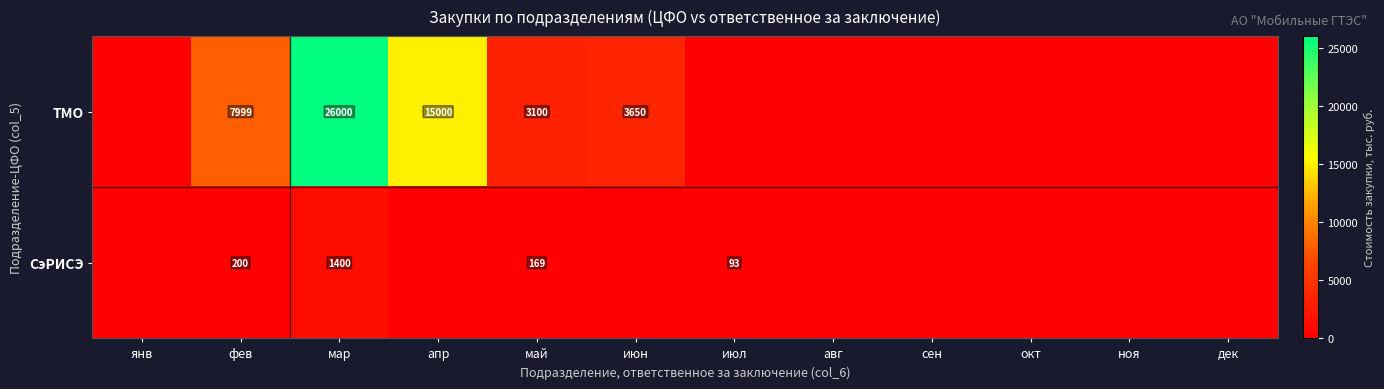

True or false: СэРИСЭ has a value of 46 at май.

False